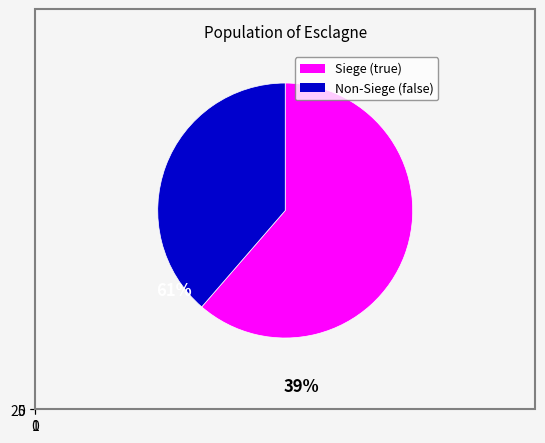

Does any single category account for the majority?

Yes